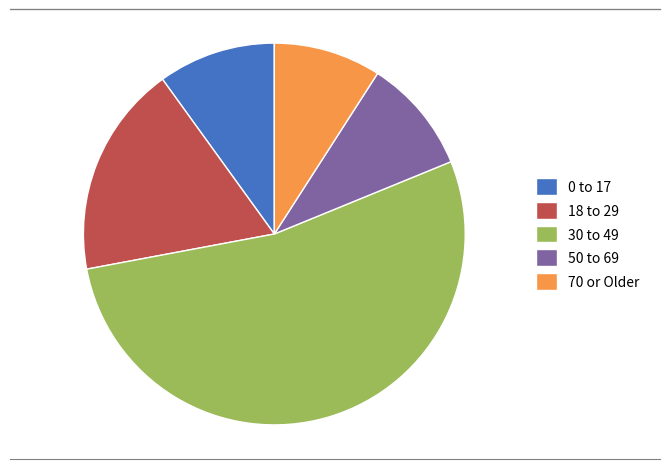

The 30 to 49 slice represents 60% of the pie. True or false?

False